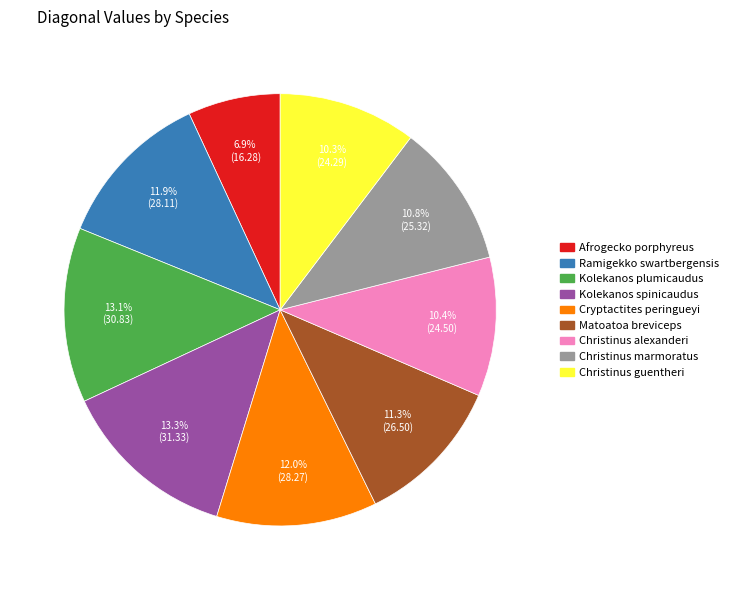

Approximately how many times larger is the value at Kolekanos spinicaudus compared to Kolekanos plumicaudus?

1.0